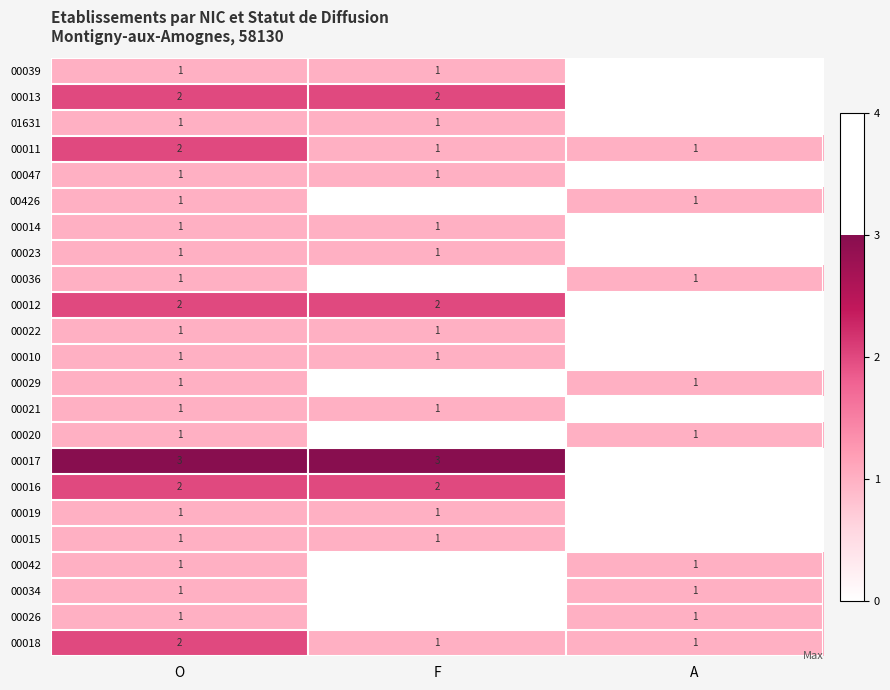

Is it true that 00018 equals 2 at O?

True